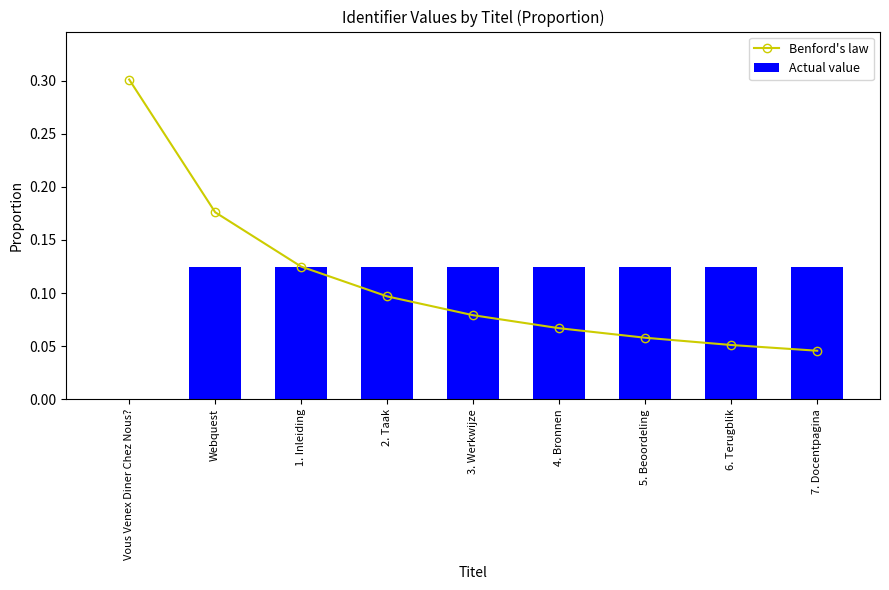

At 5. Beoordeling, list the series in order from smallest to largest.

Benford's law, Actual value